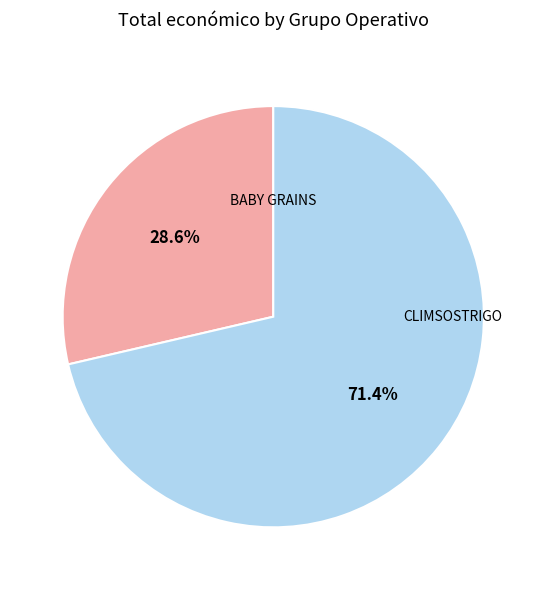

Is there a majority slice in this chart?

Yes